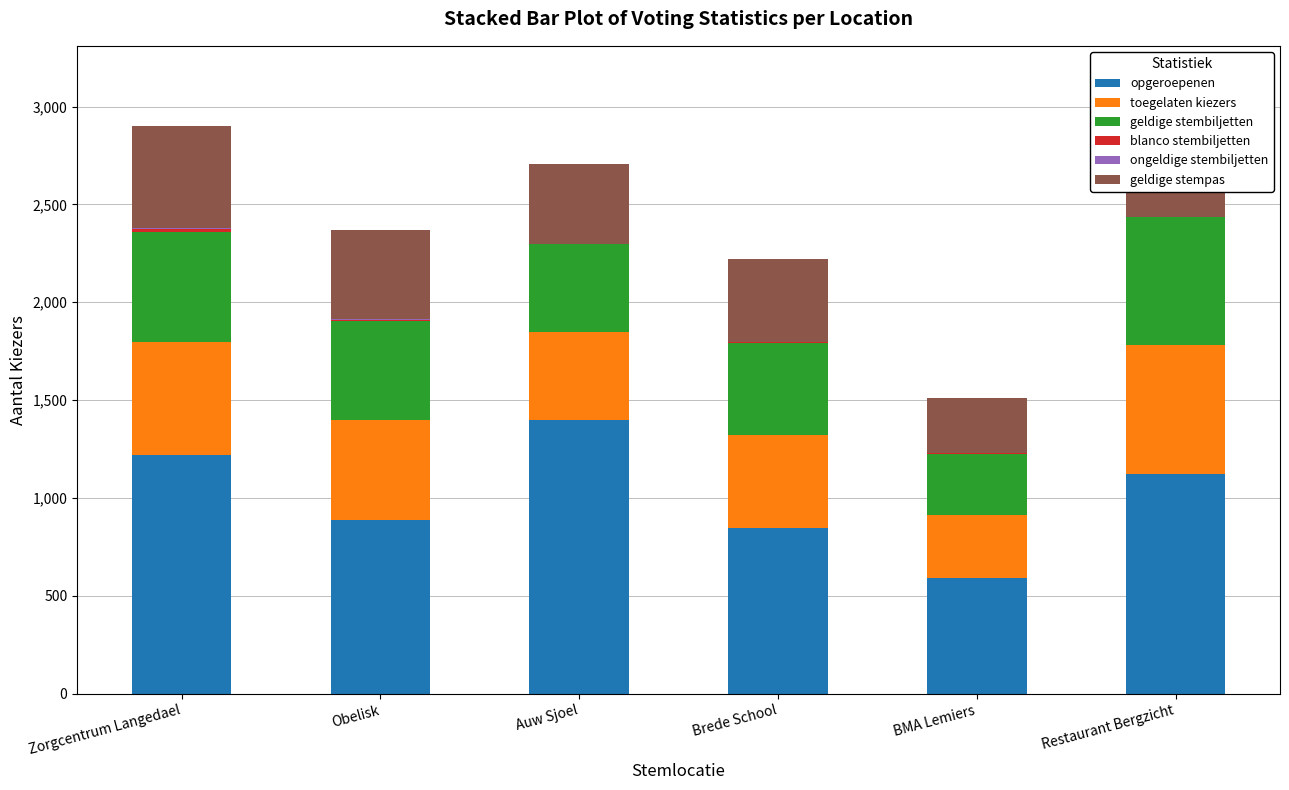

The geldige stembiljetten series shows 208 at BMA Lemiers. True or false?

False